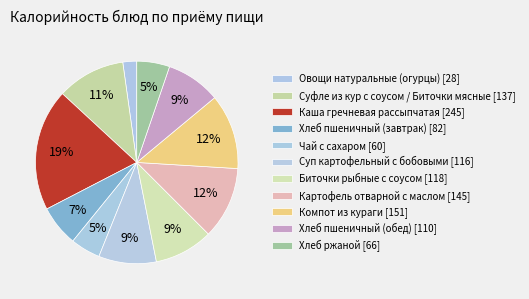

How many slices are in this pie chart?

11